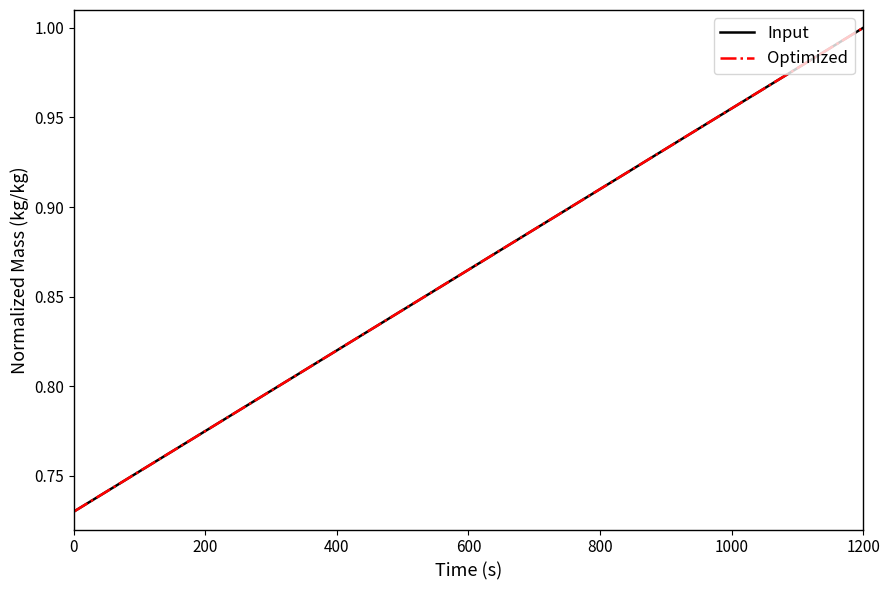

At how many categories does at least one series exceed 0?

19